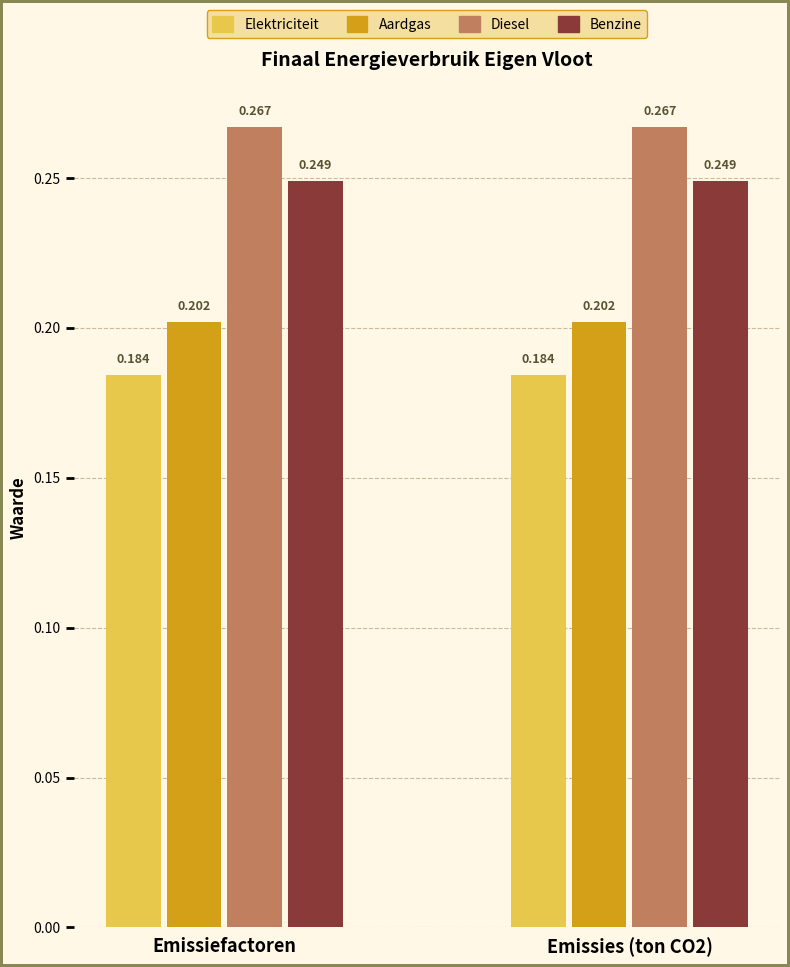

Is the value of Aardgas at Emissiefactoren greater than the value of Diesel at Emissies (ton CO2)?

No